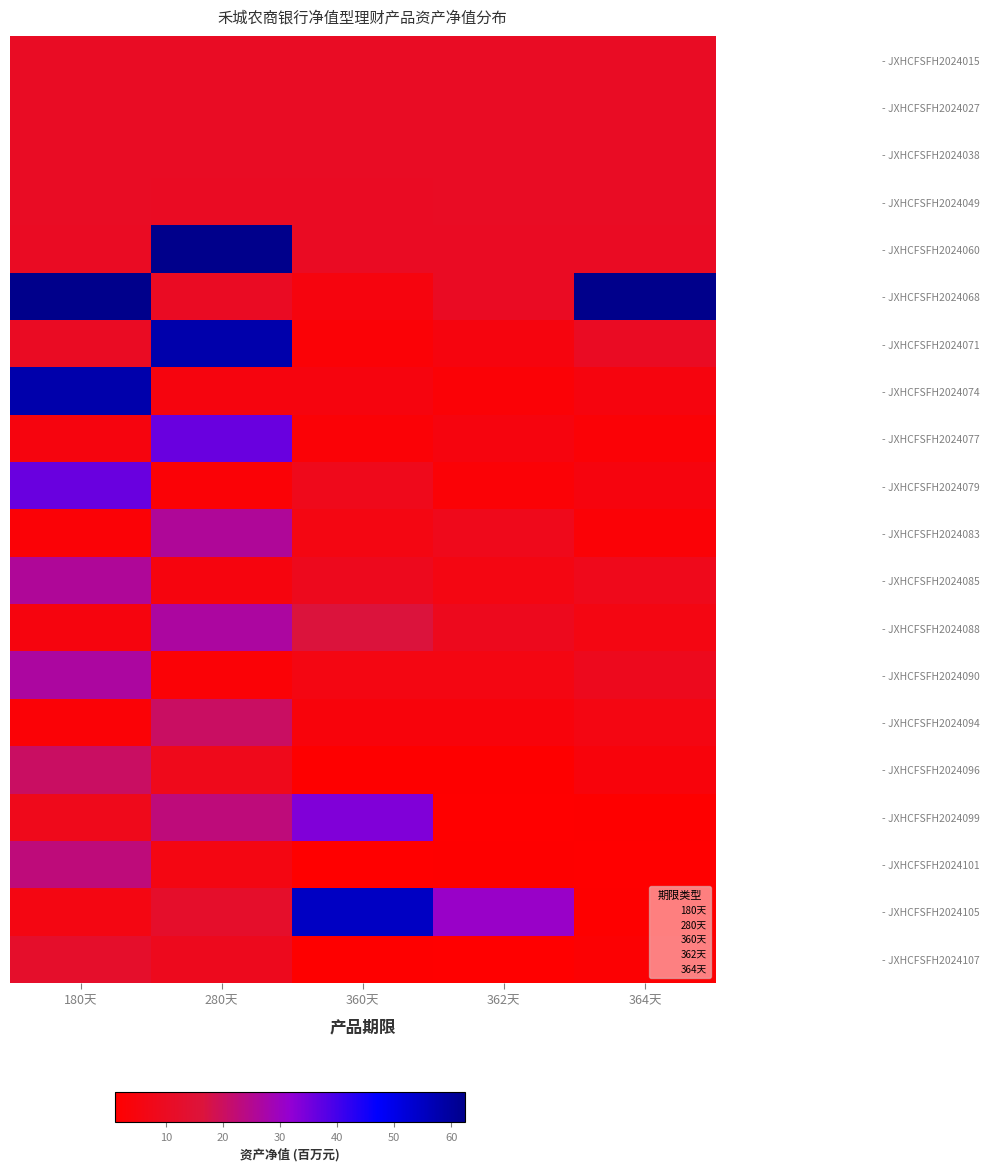

At which category does the chart reach its peak across all series?

280天